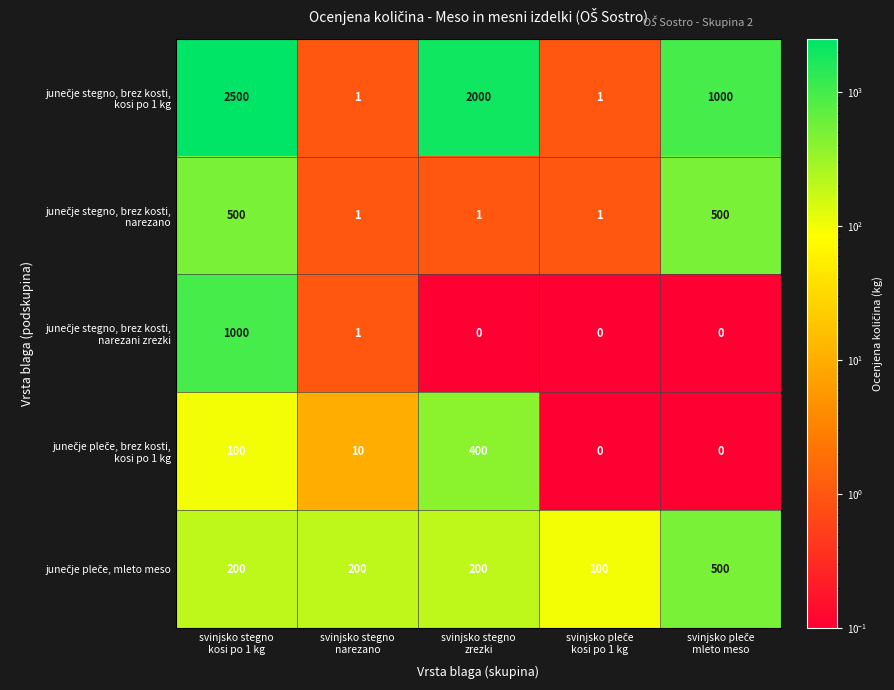

What is the maximum value shown in the chart?

2500